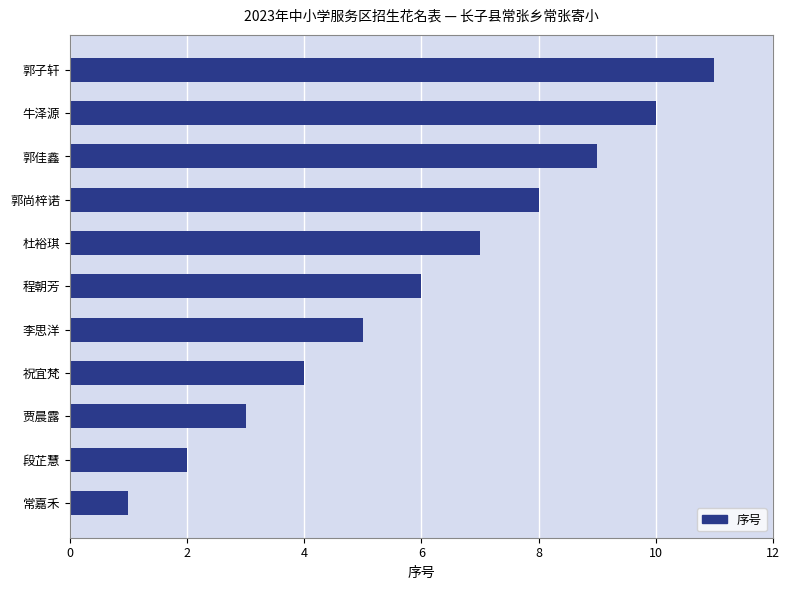

List the labels in order of value, largest first.

郭子轩, 牛泽源, 郭佳鑫, 郭尚梓诺, 杜裕琪, 程朝芳, 李思洋, 祝宜梵, 贾晨露, 段芷慧, 常嘉禾